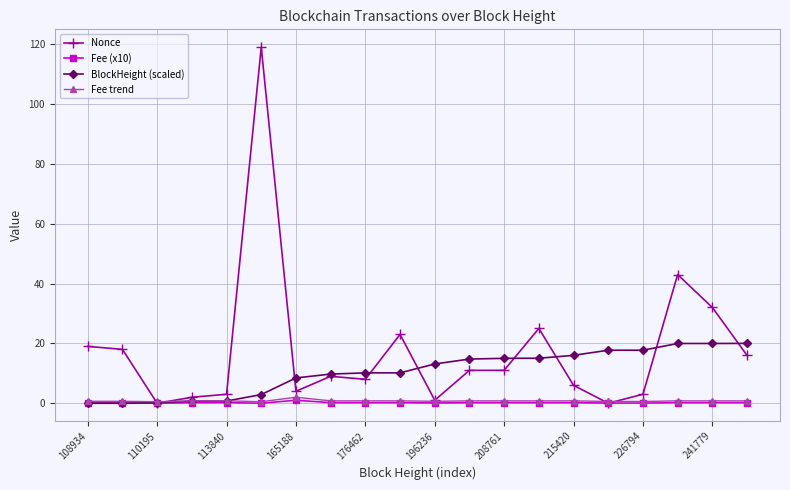

Which series has the widest spread of values?

Nonce